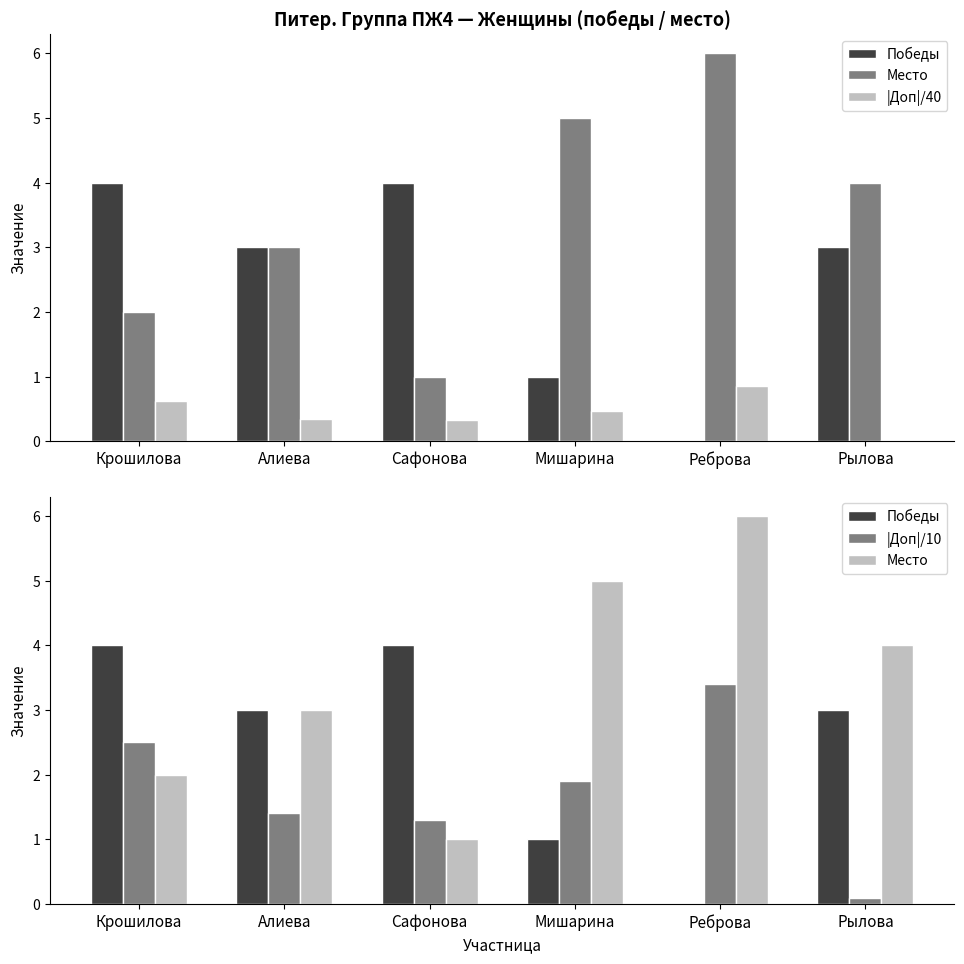

What position from the left is Рылова?

6